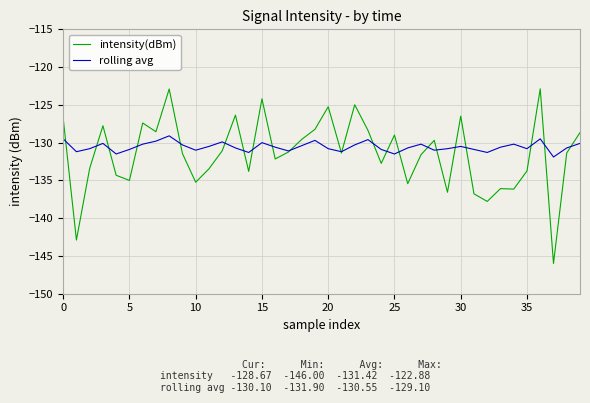

Which series has the largest total across all categories?

rolling avg